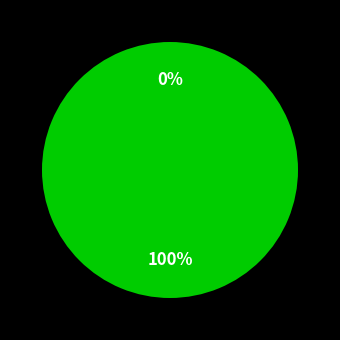

What is the change in value from Vote to Ticket?

-1